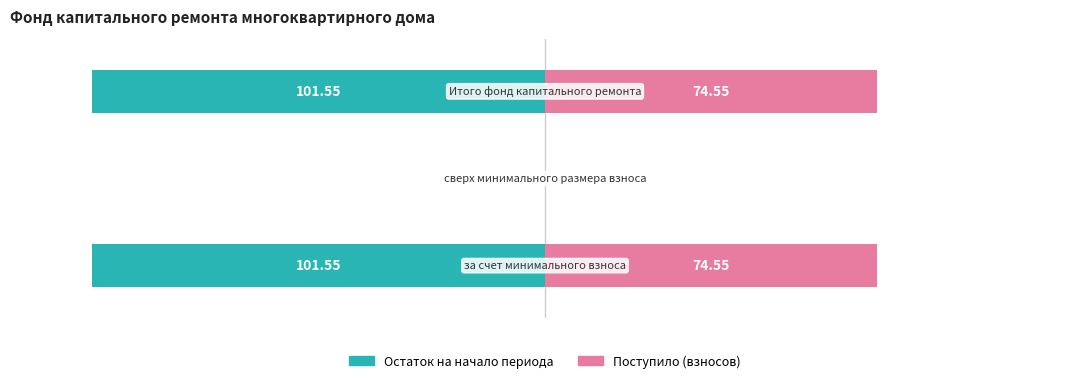

Reading left to right, extract all data points from this chart.

Остаток на начало периода: -101.5	0.0	-101.5
Поступило (взносов): 74.5	0.0	74.5